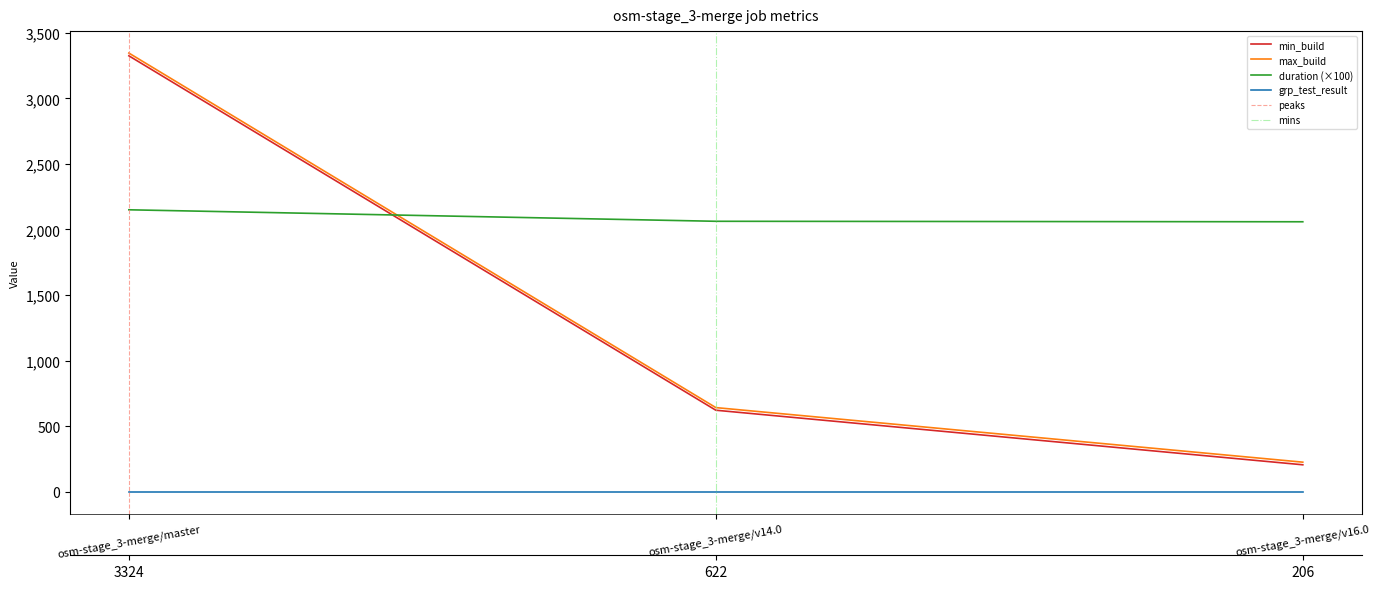

List the labels in order of duration value, largest first.

osm-stage_3-merge/master, osm-stage_3-merge/v14.0, osm-stage_3-merge/v16.0